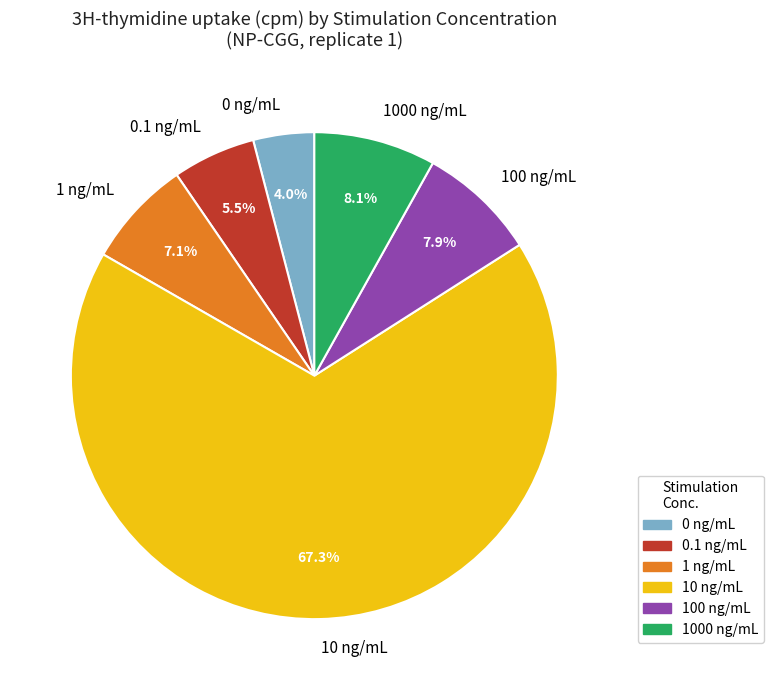

What percentage do 10 ng/mL and 1 ng/mL together represent?

74.5%